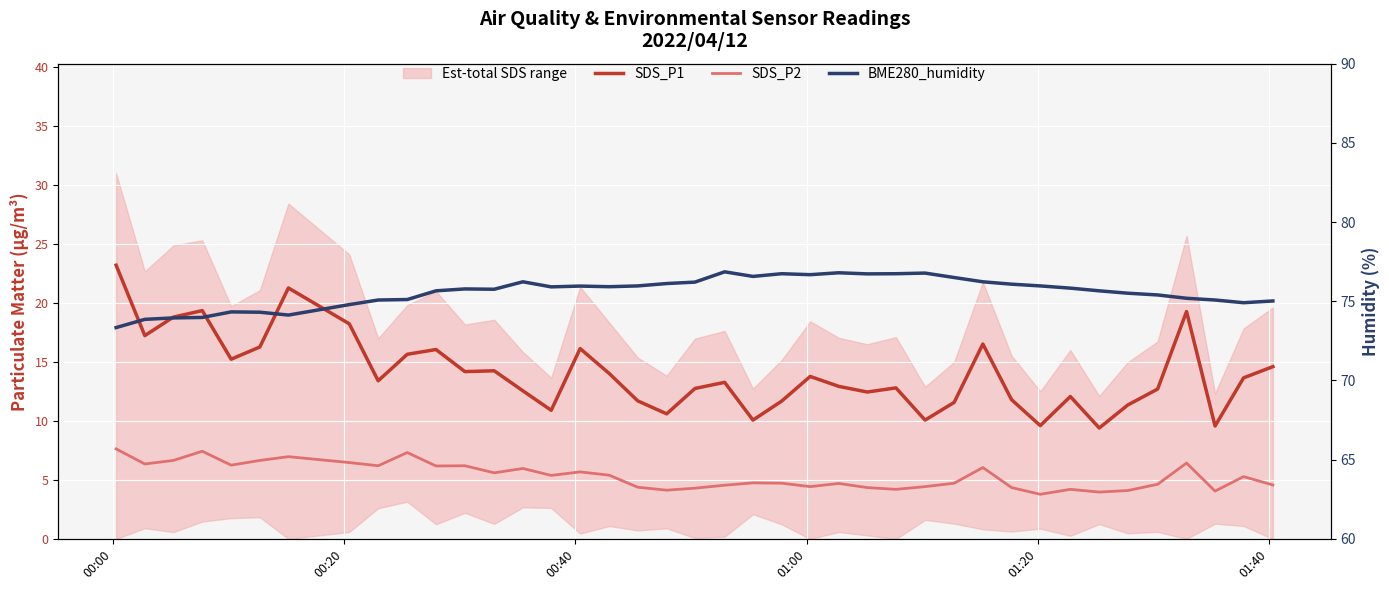

What is the sum of all SDS_P1 values?

560.9